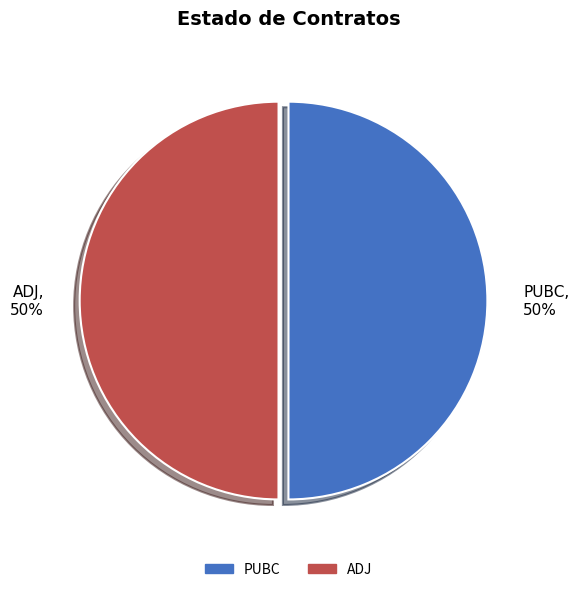

True or false: PUBC accounts for 65% of the total.

False